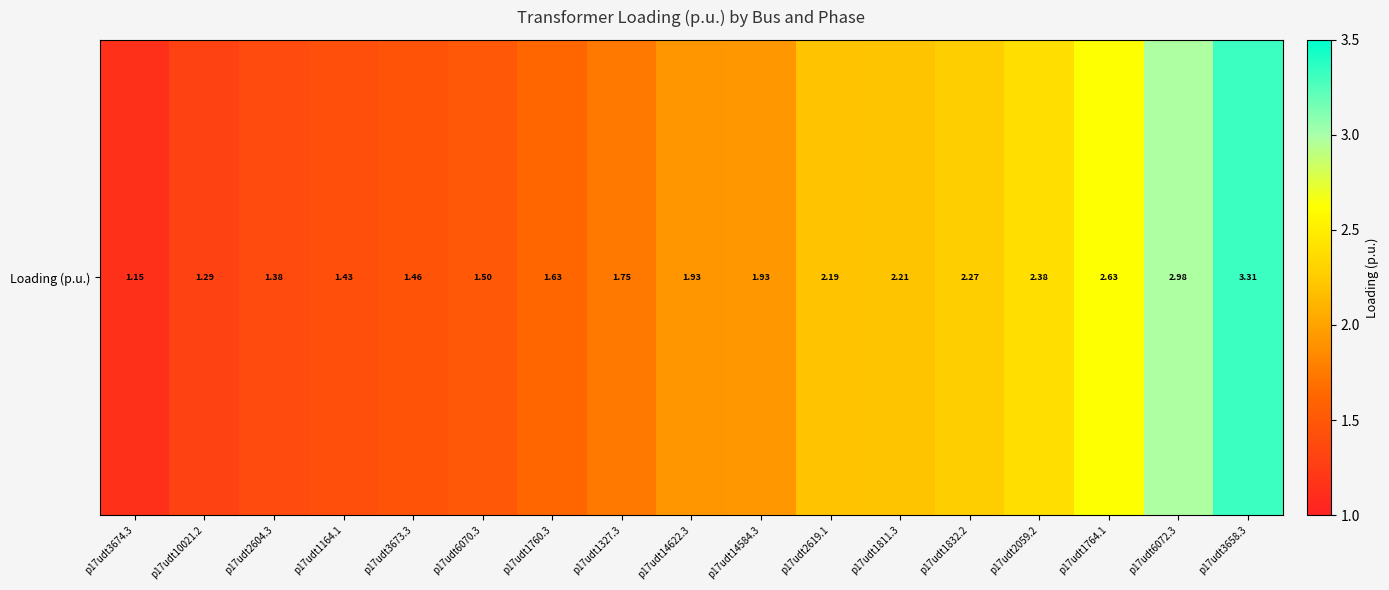

The chart shows a value of 3.7 at p17udt2619.1. True or false?

False